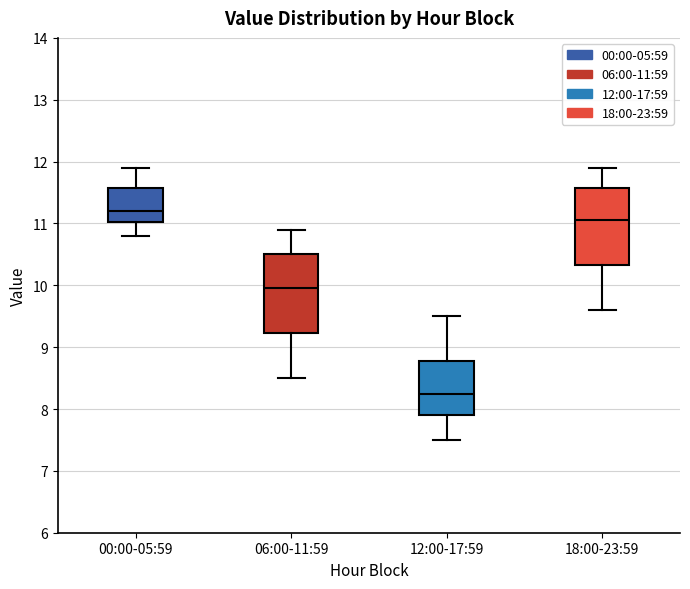

Where does the upper whisker of the box for 18:00-23:59 end on the y-axis? The values are not printed on the chart, so give them approximately, as read against the axis.

11.9